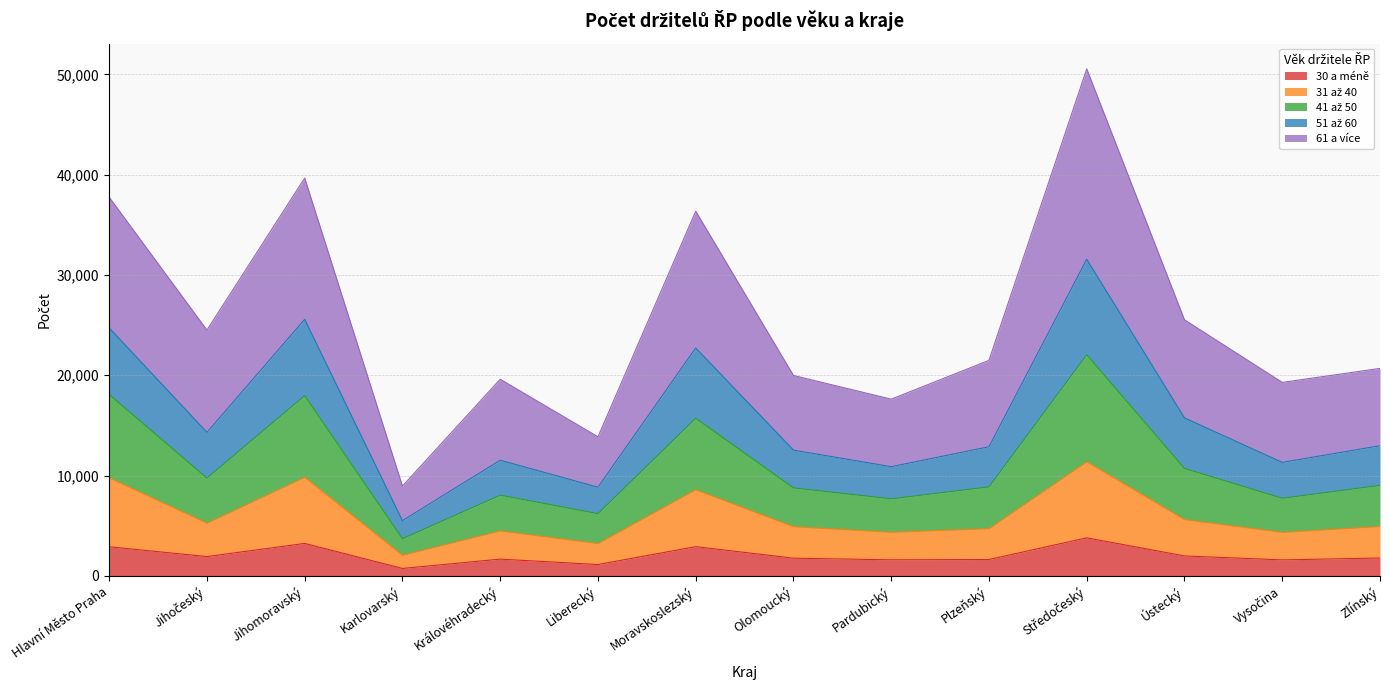

True or false: 41 až 50 and 30 a méně cross at least once.

False